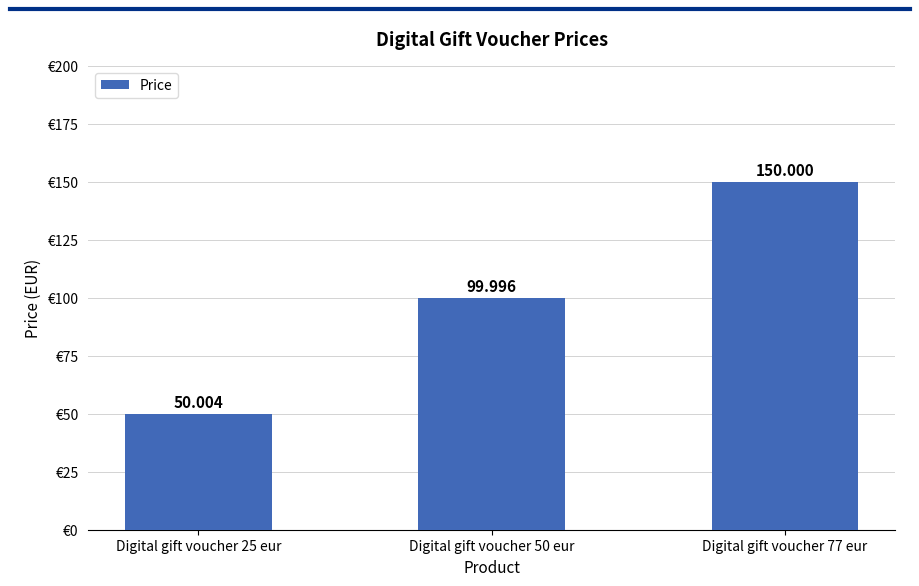

Reading right to left, list all the values displayed in this chart.

Digital gift voucher 77 eur=150.0	Digital gift voucher 50 eur=100.0	Digital gift voucher 25 eur=50.0